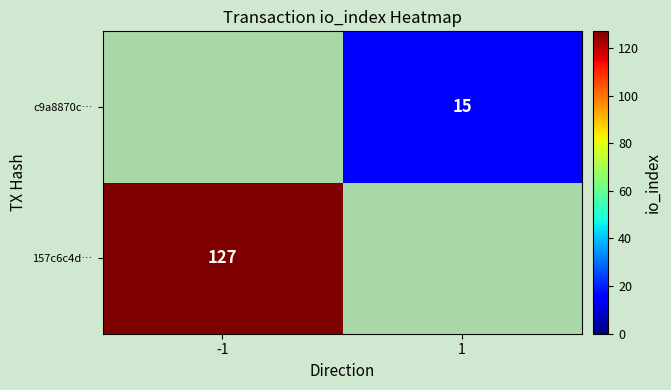

The value of c9a8870c… at 1 is 7. True or false?

False